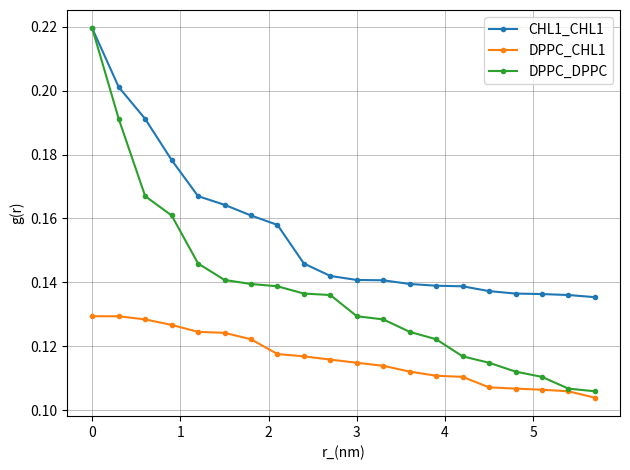

Rank the series by their average value, from highest to lowest.

CHL1_CHL1, DPPC_DPPC, DPPC_CHL1